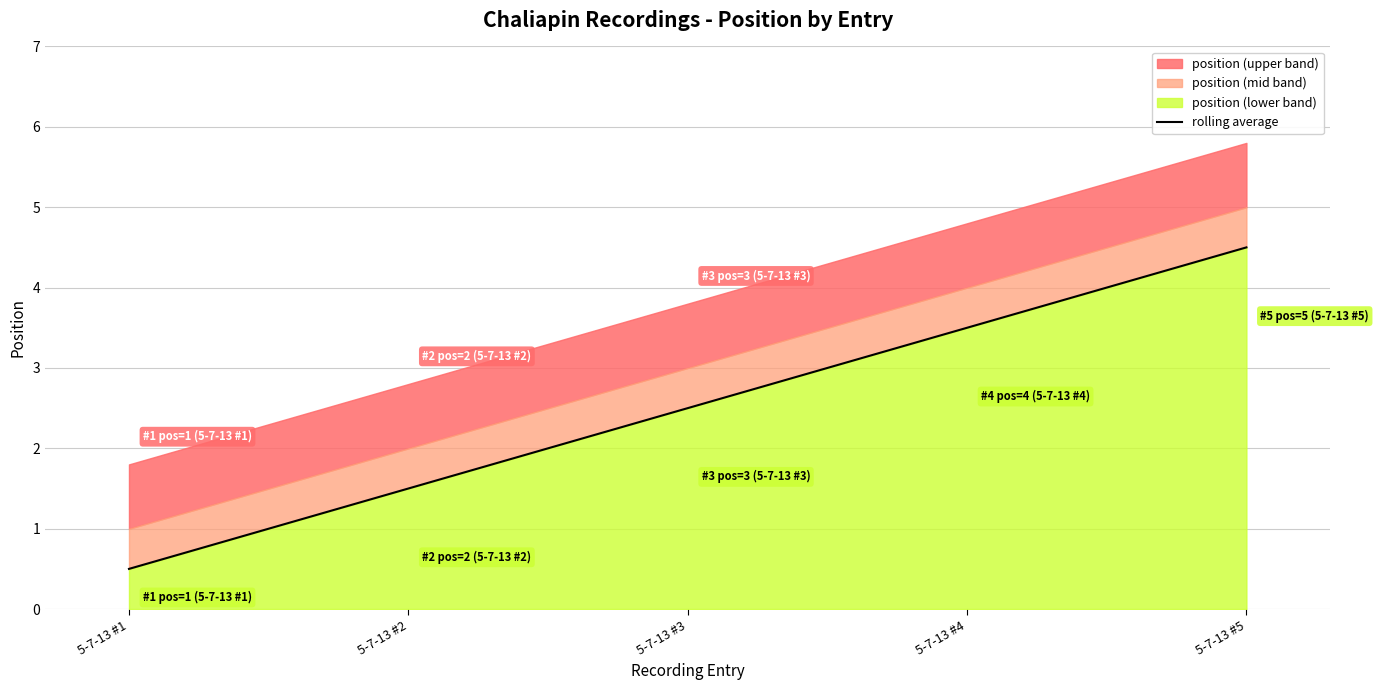

At which label is the value closest to 2?

5-7-13 #2